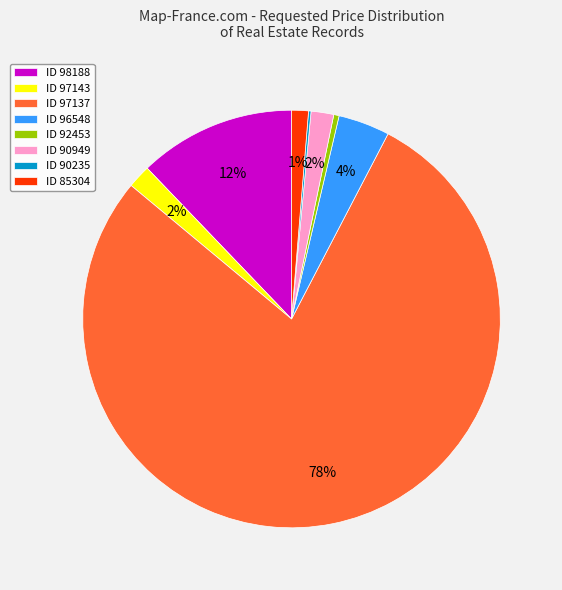

Which has a higher value, ID 85304 or ID 96548?

ID 96548